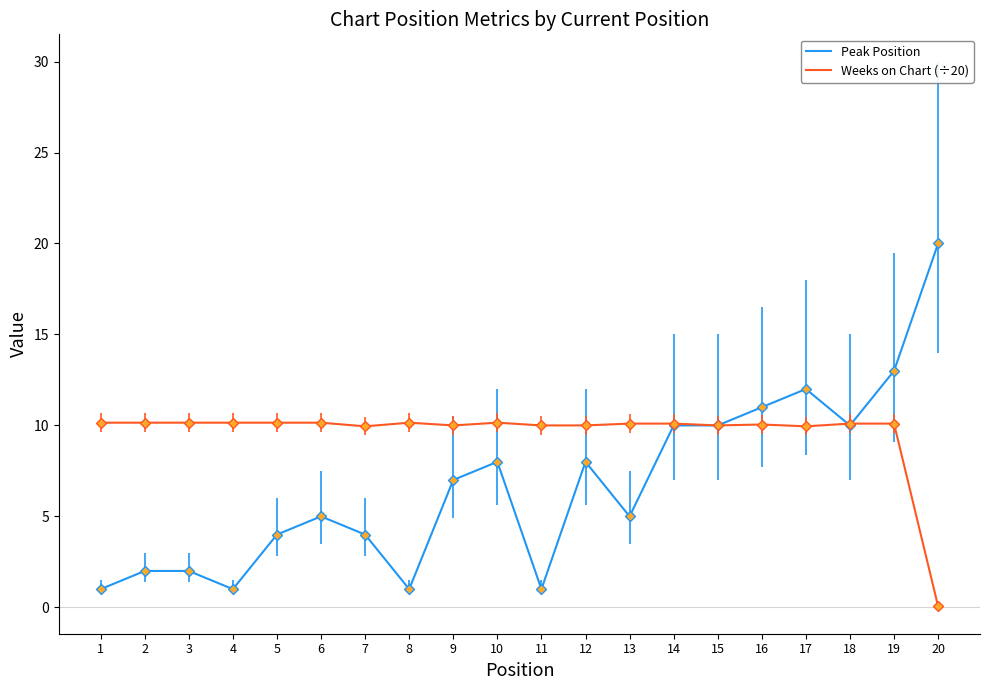

Which category has the lowest value across all series?

20